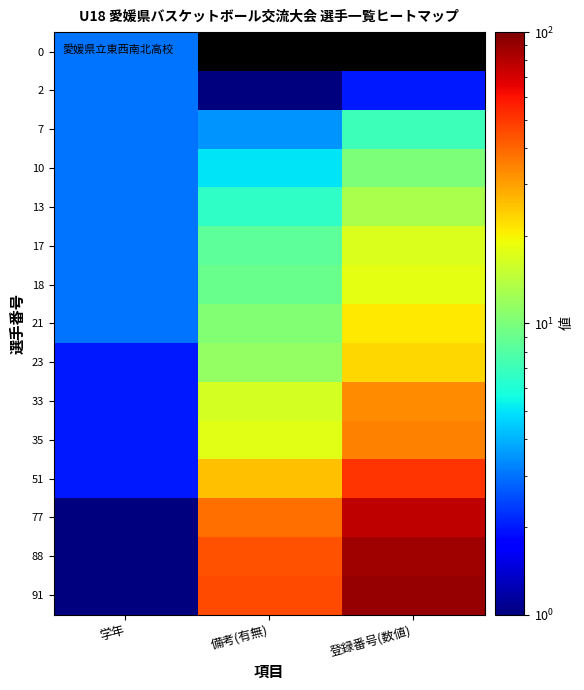

Which label corresponds to the largest value in the chart?

登録番号(数値)